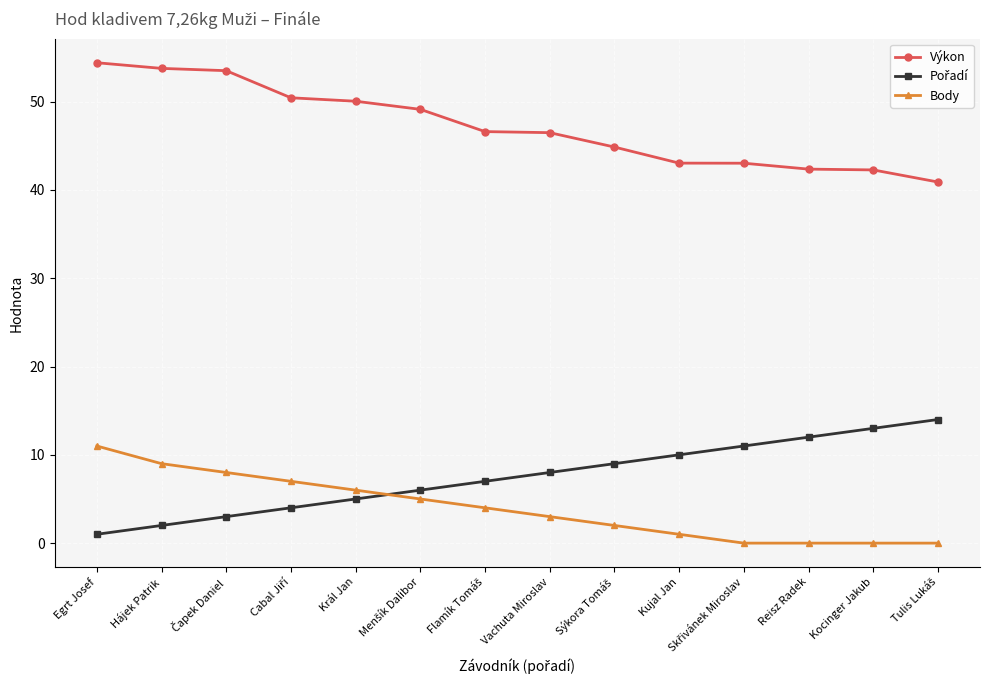

What is the highest value of the Body series?

11.0